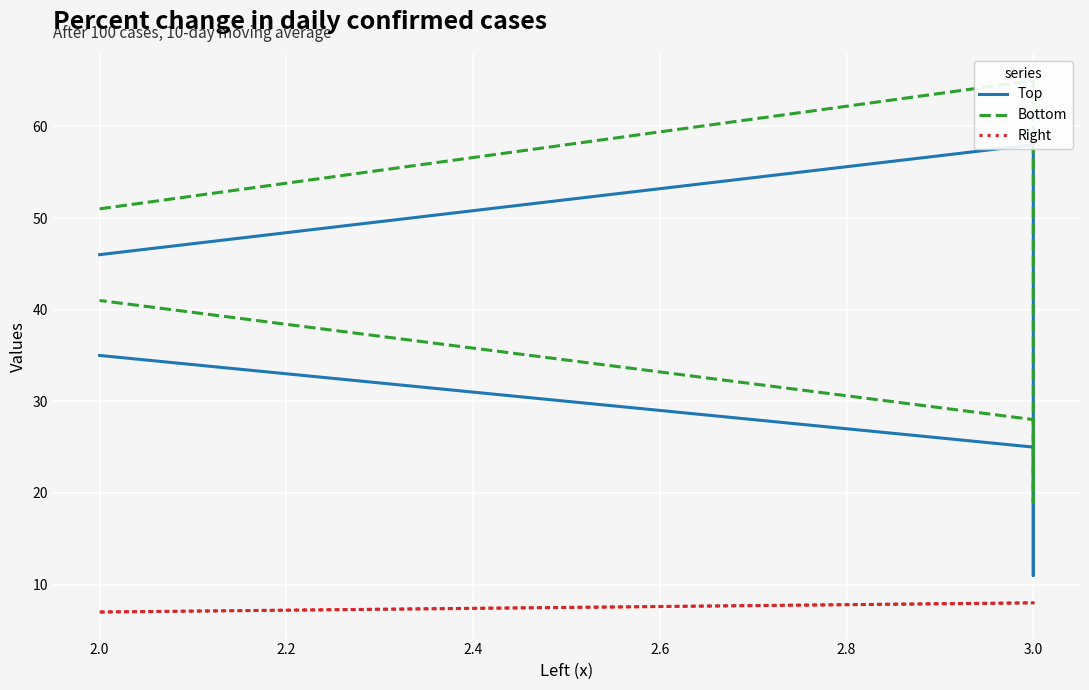

Is the value of Right at 3.0 greater than the value of Top at 2.0?

No